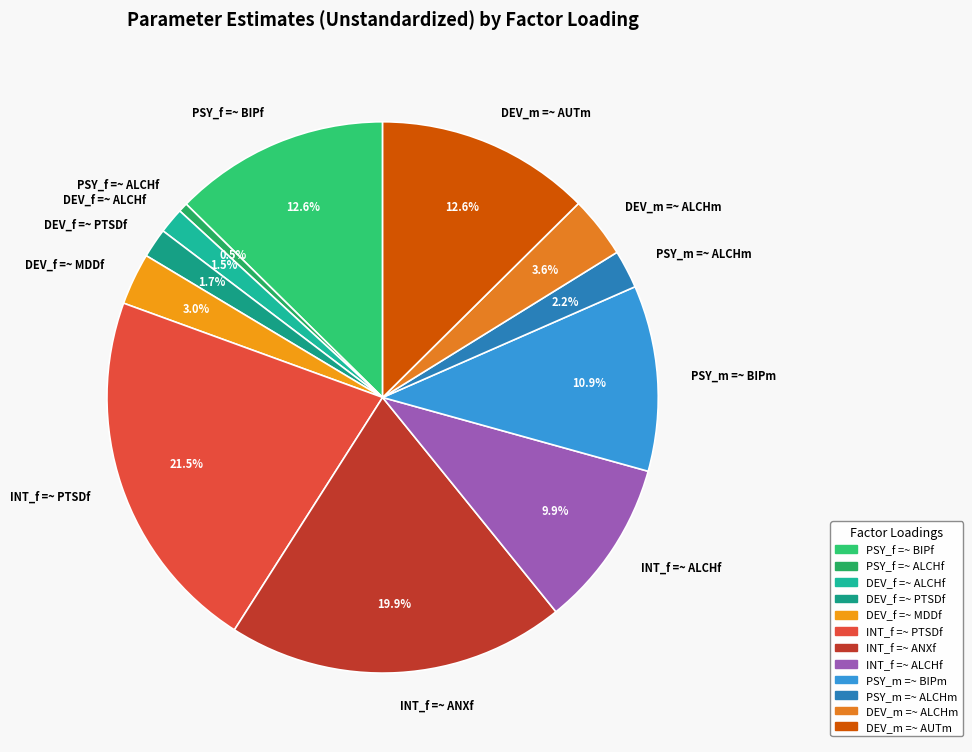

To the nearest percent, what percentage of the pie is INT_f =~ ALCHf?

10%